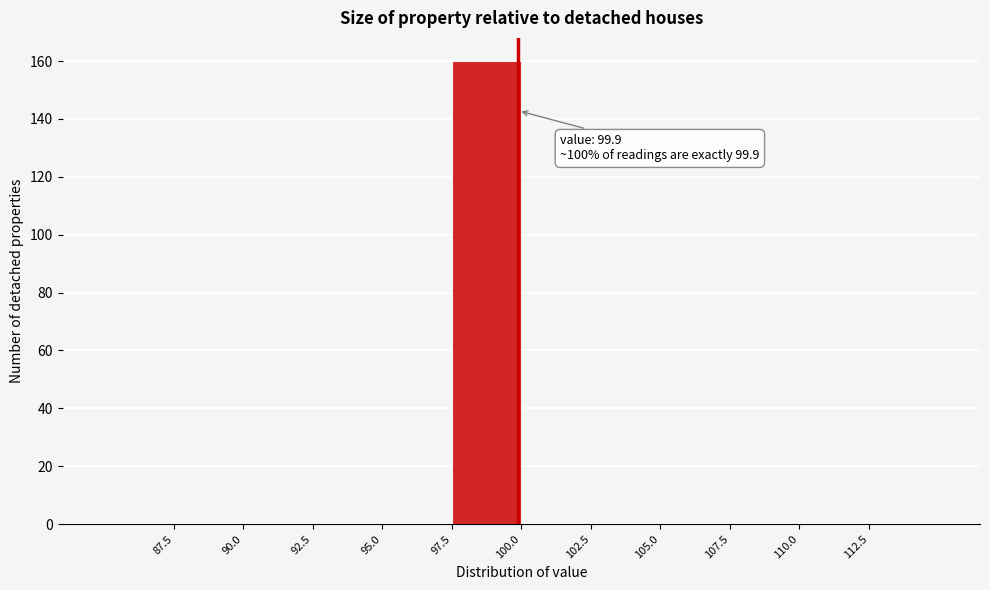

Over which range of the x-axis is the bar tallest?

97.5 to 100.0